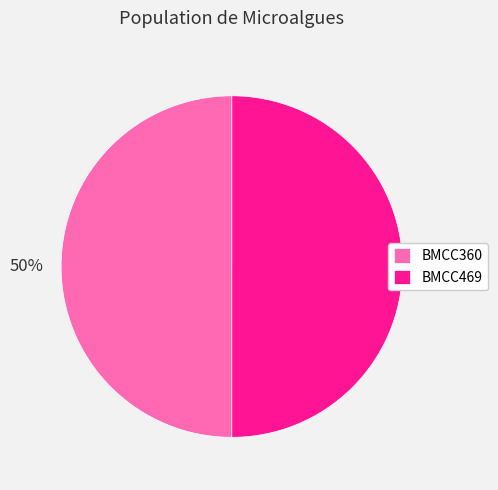

To the nearest percent, what is the combined percentage of BMCC360 and BMCC469?

100%